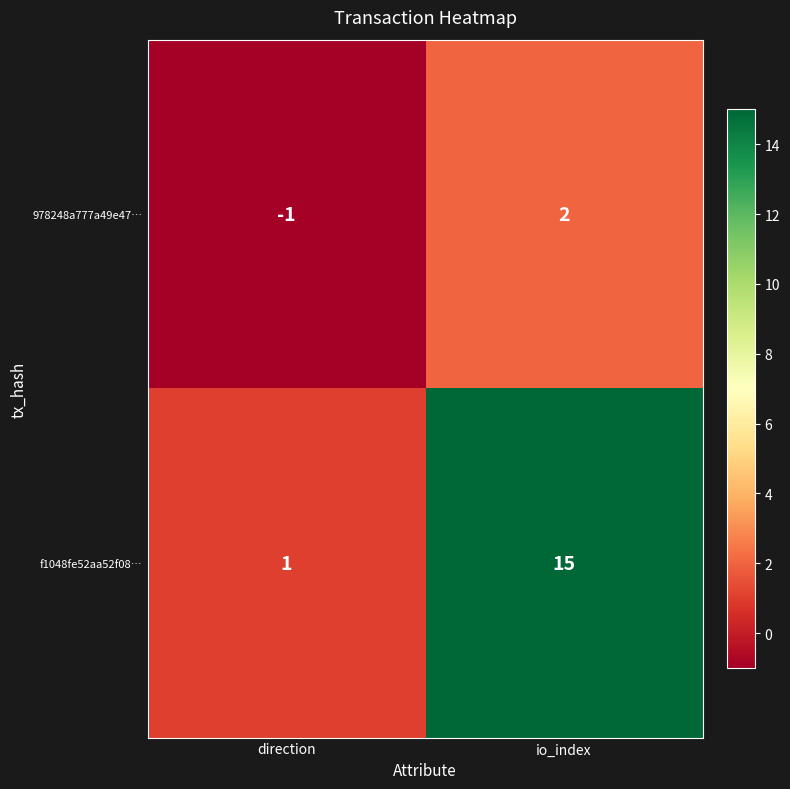

What is the difference between the 978248a777a49e47… values at io_index and direction?

3